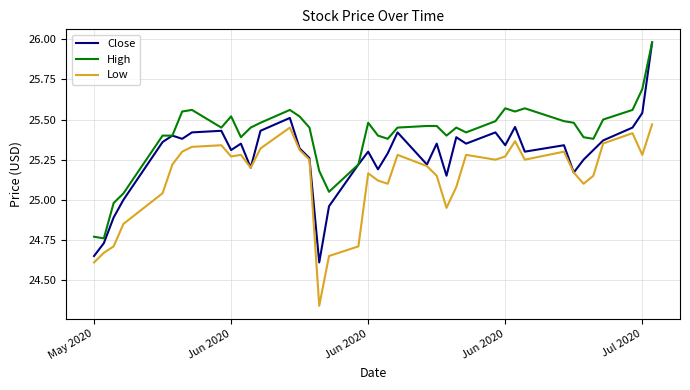

Which series has the widest spread of values?

Close